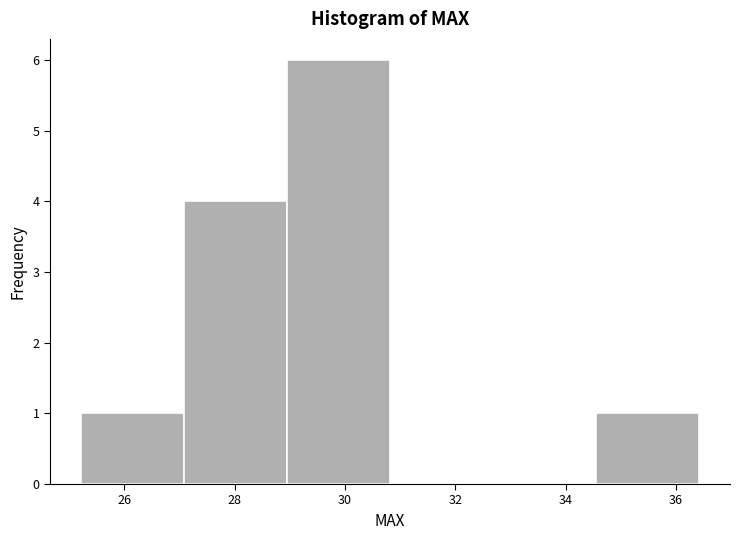

Reading left to right, transcribe this chart: for each bar, give the range it covers on the x-axis and its height. Neither the bar edges nor the heights are printed on the chart, so give them approximately, as read against the axes.

25.2 to 27.0: 1
27.0 to 29.0: 4
29.0 to 30.8: 6
30.8 to 32.6: 0
32.6 to 34.6: 0
34.6 to 36.4: 1